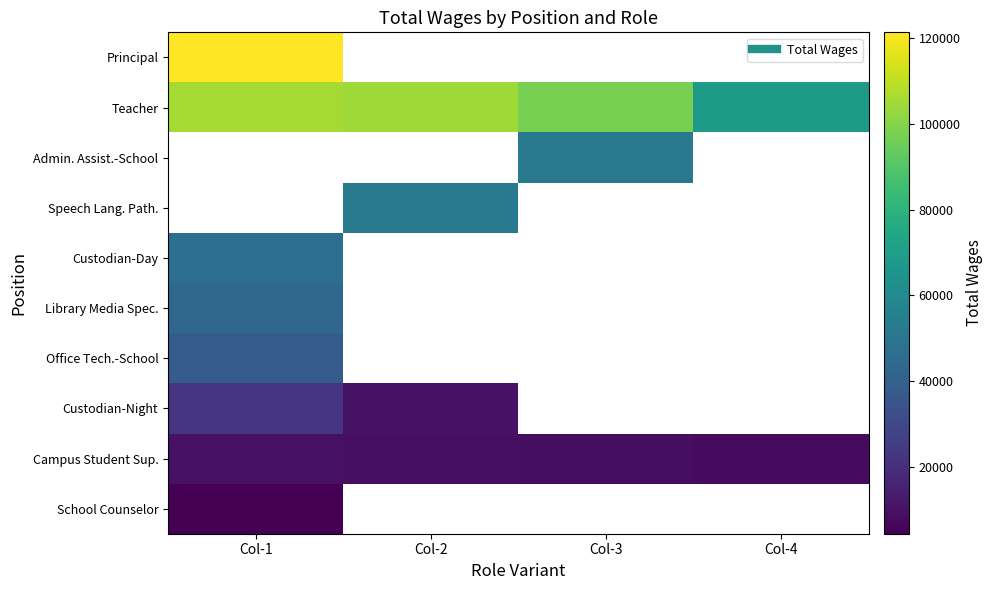

What is the highest value of the School Counselor series?

4422.0